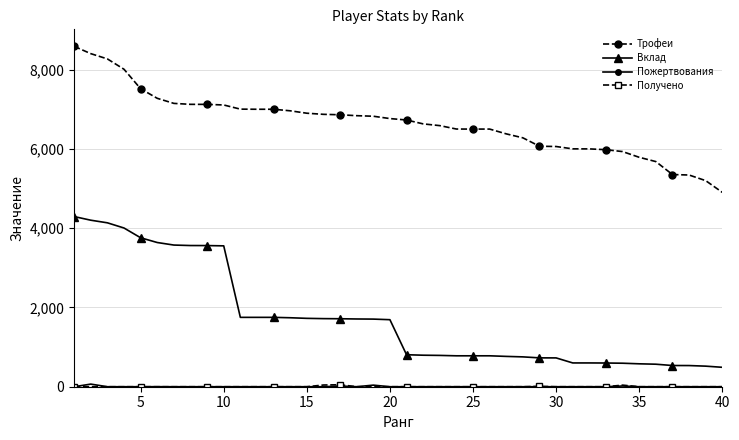

Does the chart have visible grid lines?

Yes